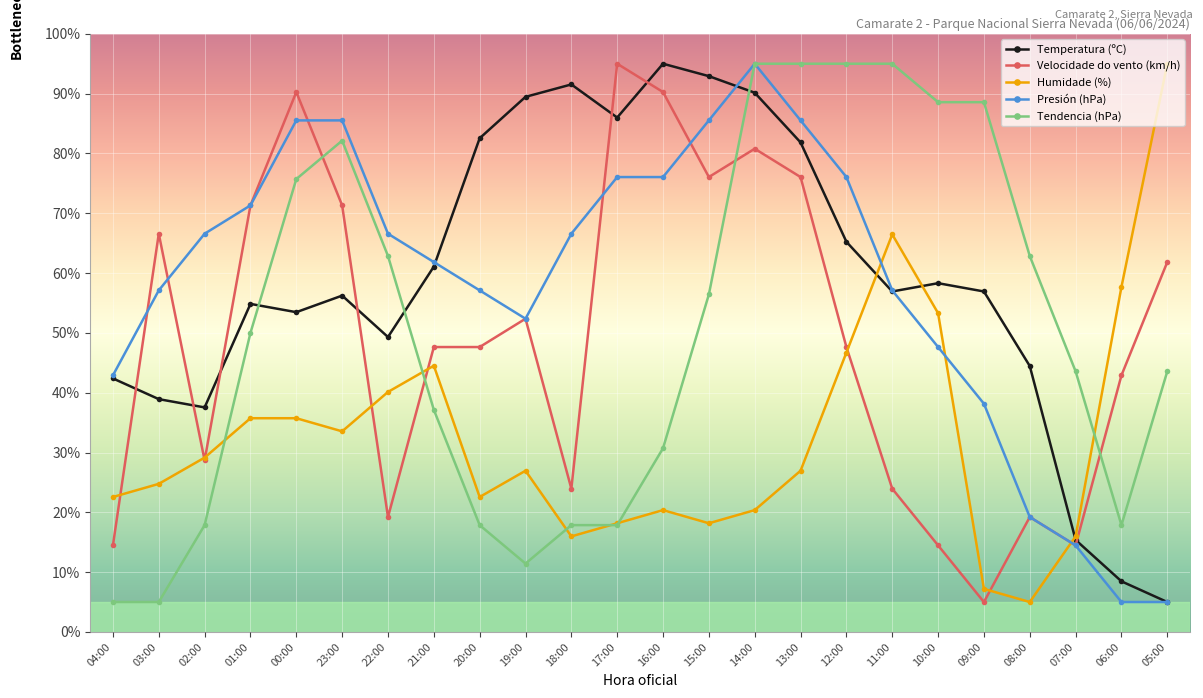

Is this an area chart (filled region under the line)?

No